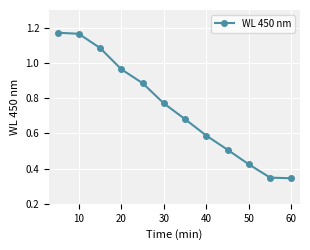

What is the sum of all values?

8.9